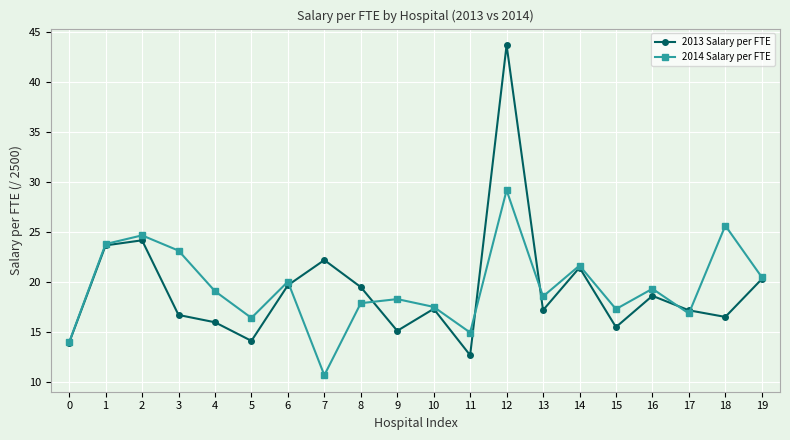

What is the sum of the 2013 Salary per FTE values at 7 and 13?

39.4